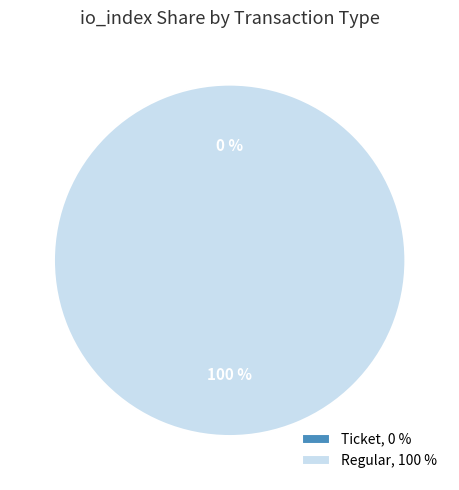

Which category has the biggest portion of the pie?

Regular (io_index=56)